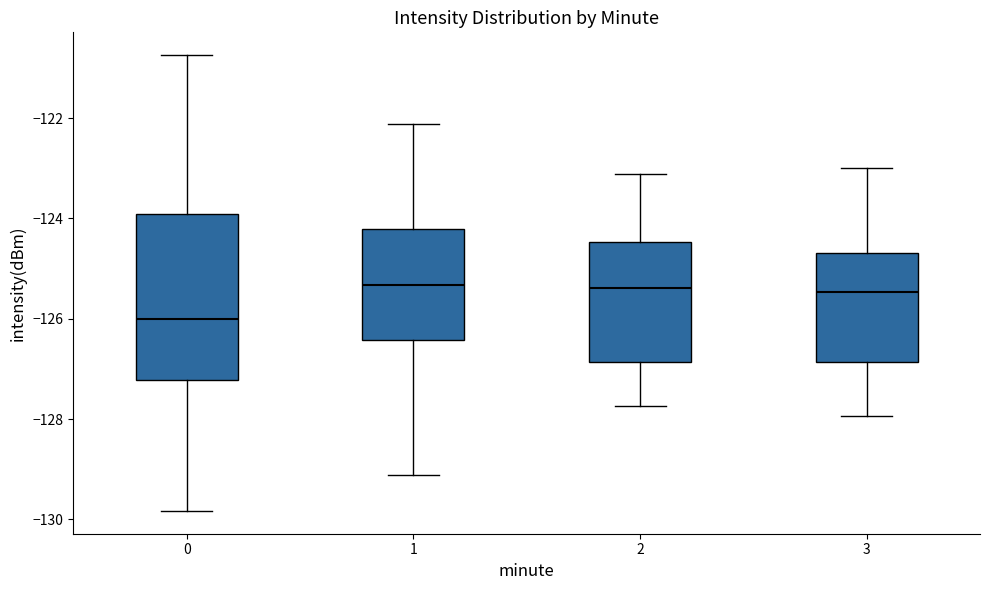

Reading left to right, transcribe this box plot: for each box, give where its median line is, the range the box spans, and where its two whiskers end, as read against the y-axis. The values are not printed on the chart, so give them approximately, as read against the axis.

0: median -126.0, box -127.2 to -124.0, whiskers -129.8 to -120.8
1: median -125.4, box -126.4 to -124.2, whiskers -129.2 to -122.2
2: median -125.4, box -126.8 to -124.4, whiskers -127.8 to -123.2
3: median -125.4, box -126.8 to -124.6, whiskers -128.0 to -123.0